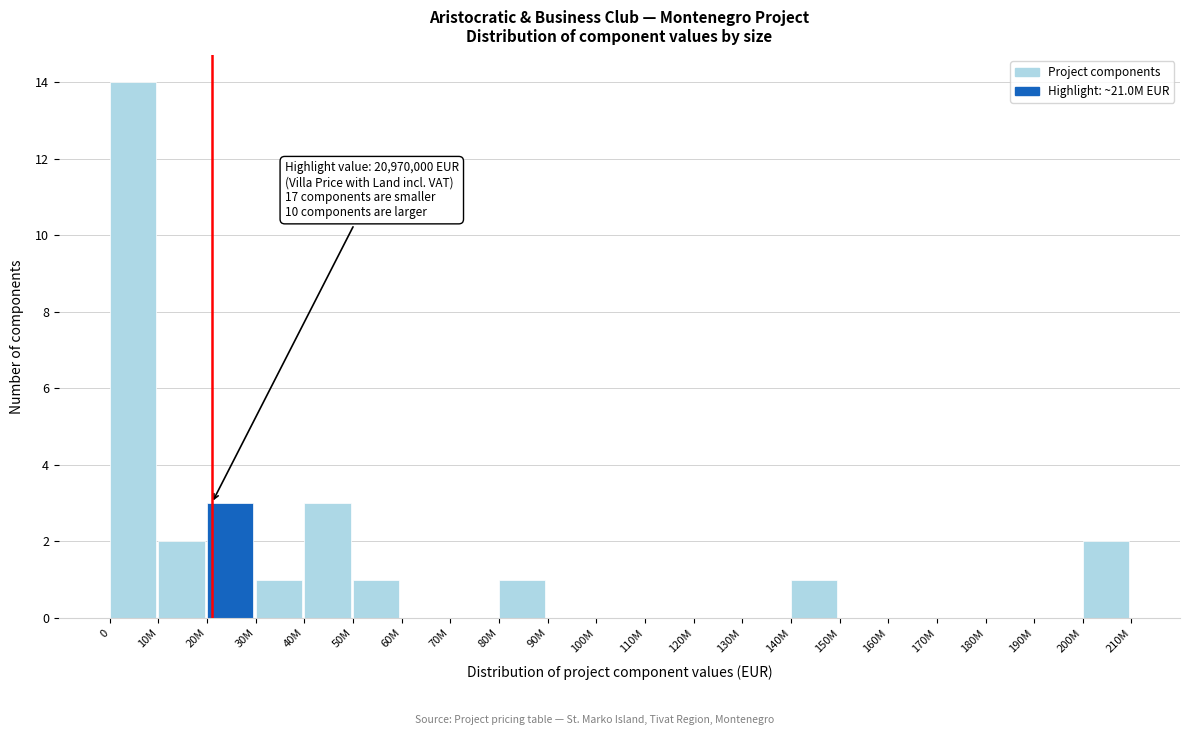

Reading right to left, extract all data points from this chart.

200M=2	190M=0	180M=0	170M=0	160M=0	150M=0	140M=1	130M=0	120M=0	110M=0	100M=0	90M=0	80M=1	70M=0	60M=0	50M=1	40M=3	30M=1	20M=3	10M=2	0=14